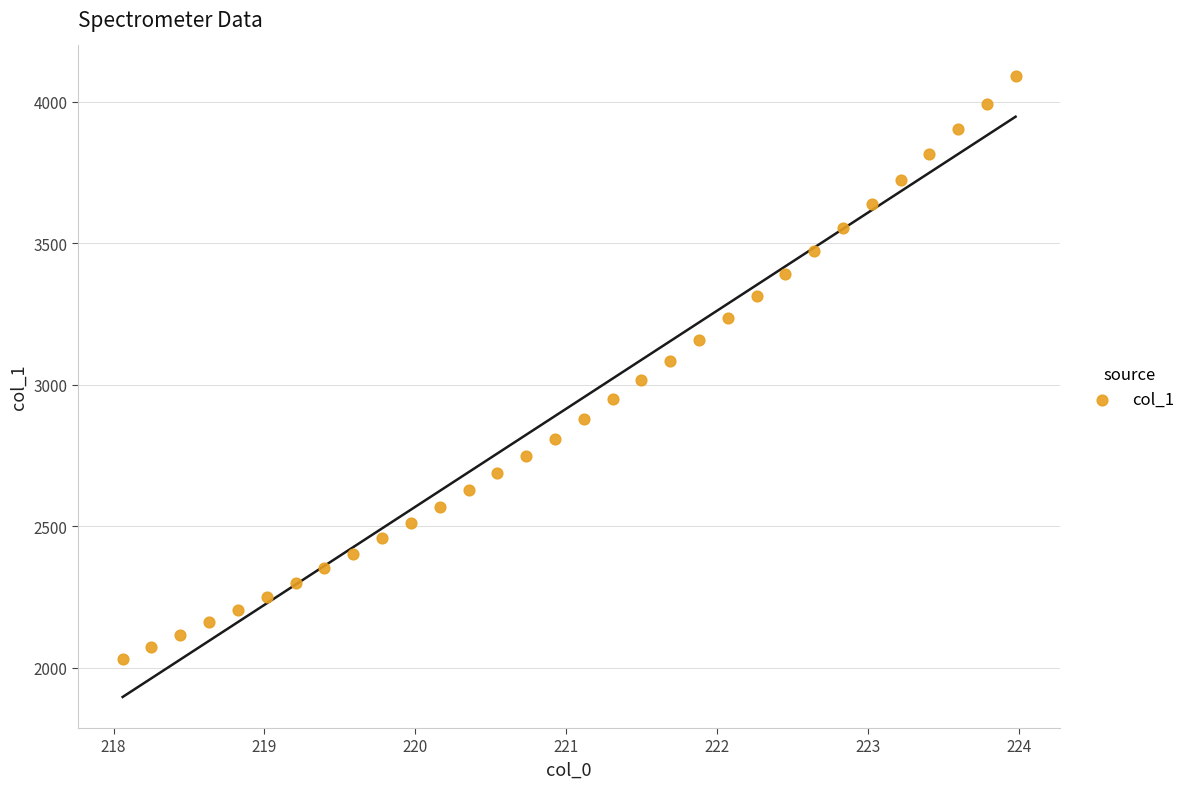

What is the range of Y values (max minus min)?

2055.9